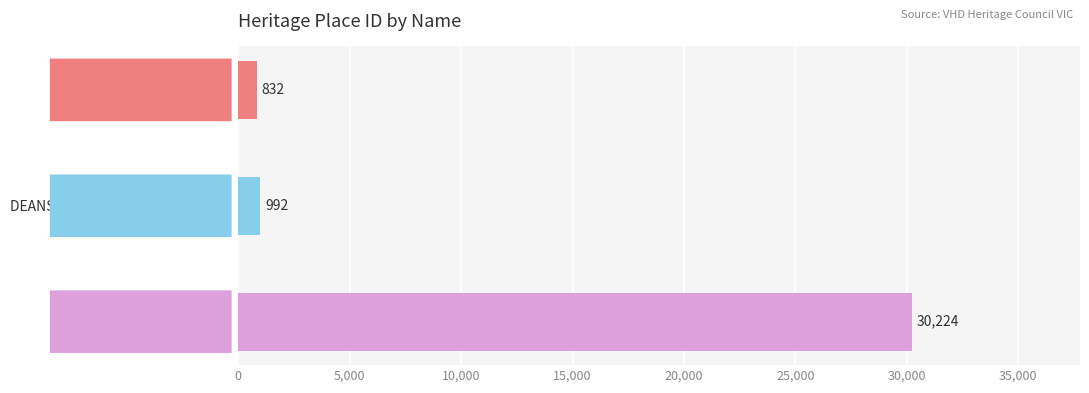

At which label is the value closest to 15528?

DEANSIDE HOMESTEAD COMPLEX